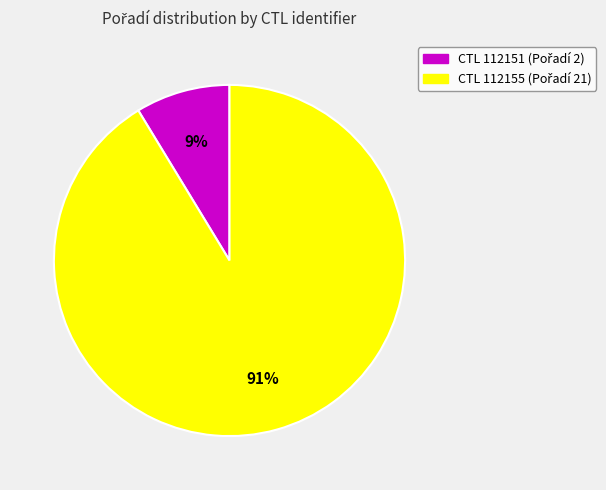

To the nearest percent, what is the average slice percentage?

50%